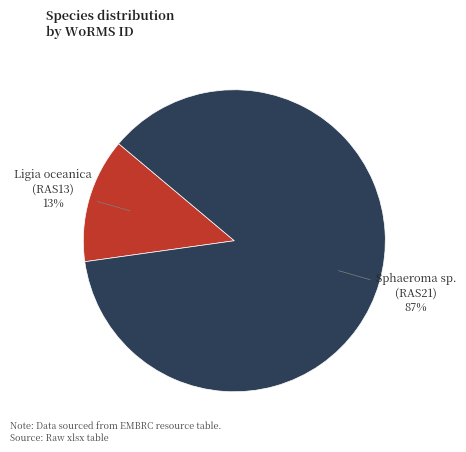

How many slices are in this pie chart?

2